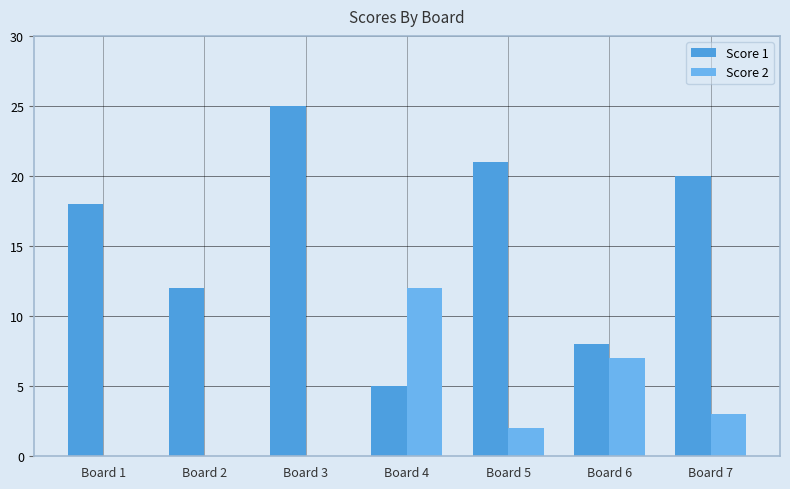

What are all the series names shown in the legend?

Score 1, Score 2